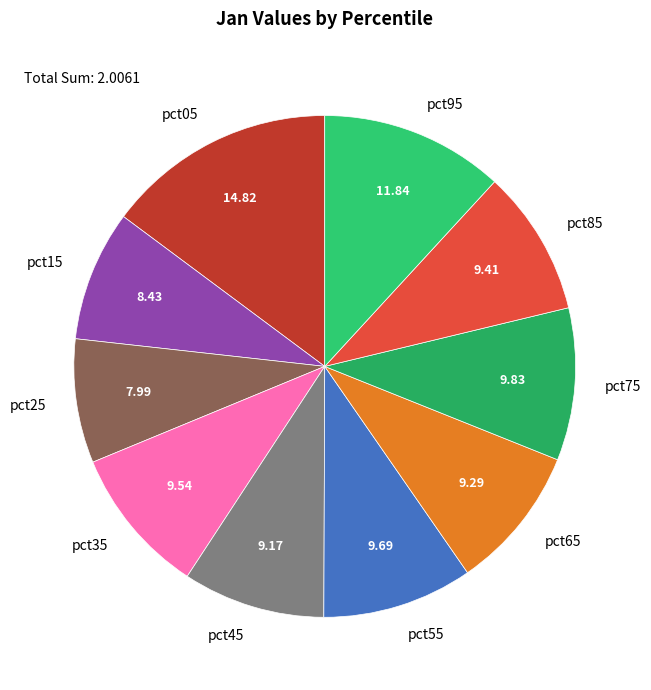

Is pct05 the majority of the pie?

No